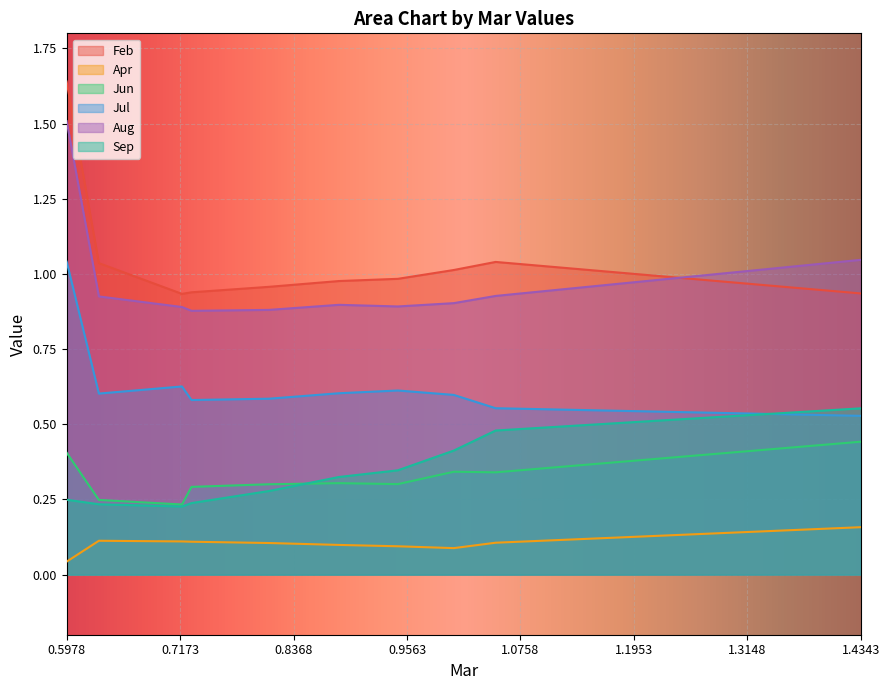

Which series has the largest total across all categories?

Feb